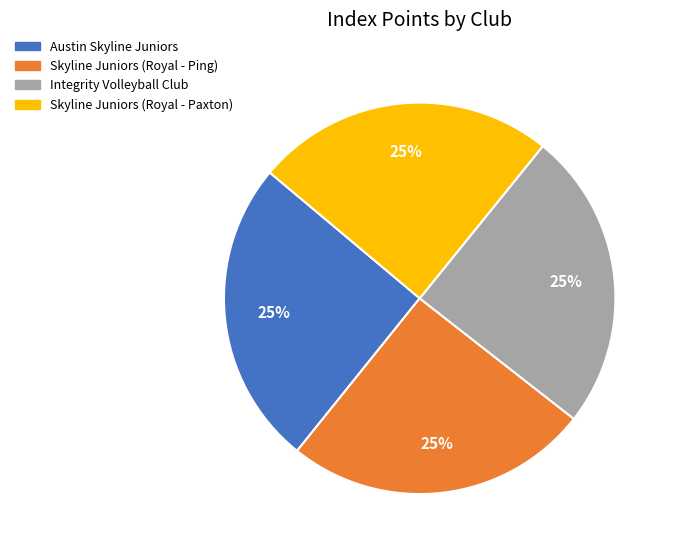

What percentage is the Austin Skyline Juniors slice, to the nearest percent?

25%